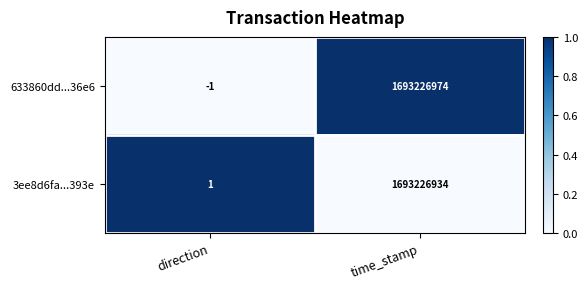

Which category has the highest value in the 3ee8d6fa...393e series?

time_stamp